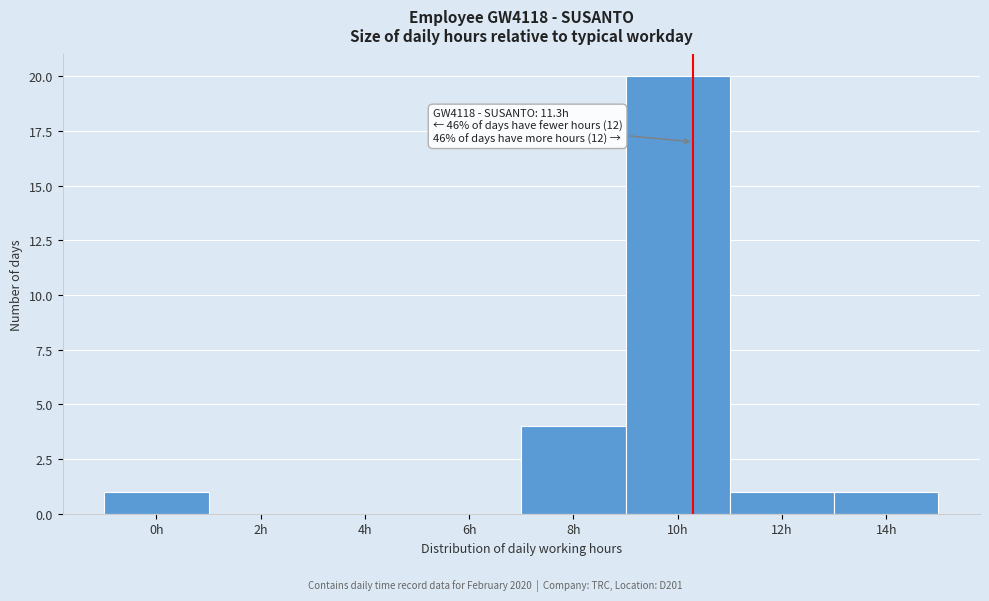

Reading left to right, transcribe all the data shown in this chart.

0h=1	2h=0	4h=0	6h=0	8h=4	10h=20	12h=1	14h=1